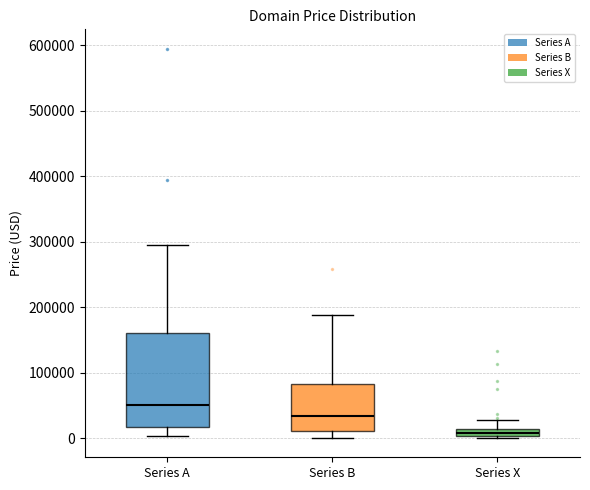

Which box is the tallest, from its lower edge to its upper edge?

Series A